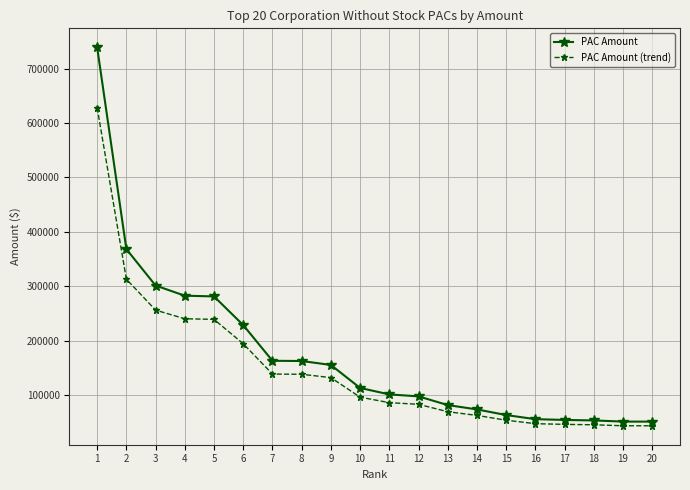

What are all the series names shown in the legend?

PAC Amount, PAC Amount (trend)